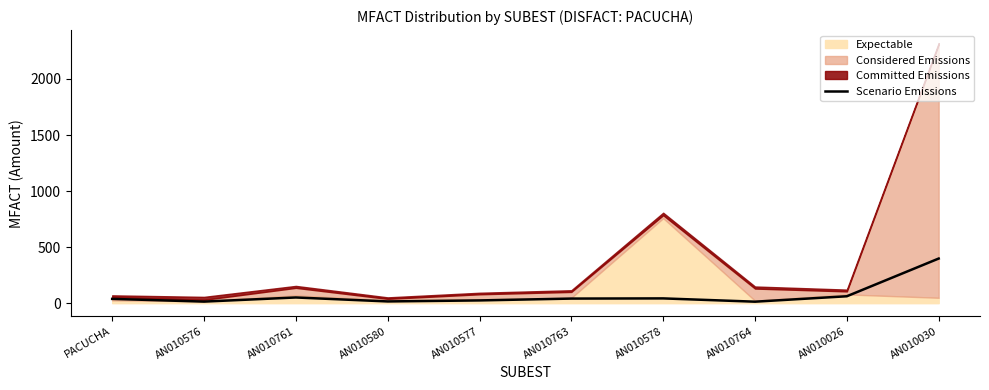

What is the label of the 2nd point from the right?

AN010026